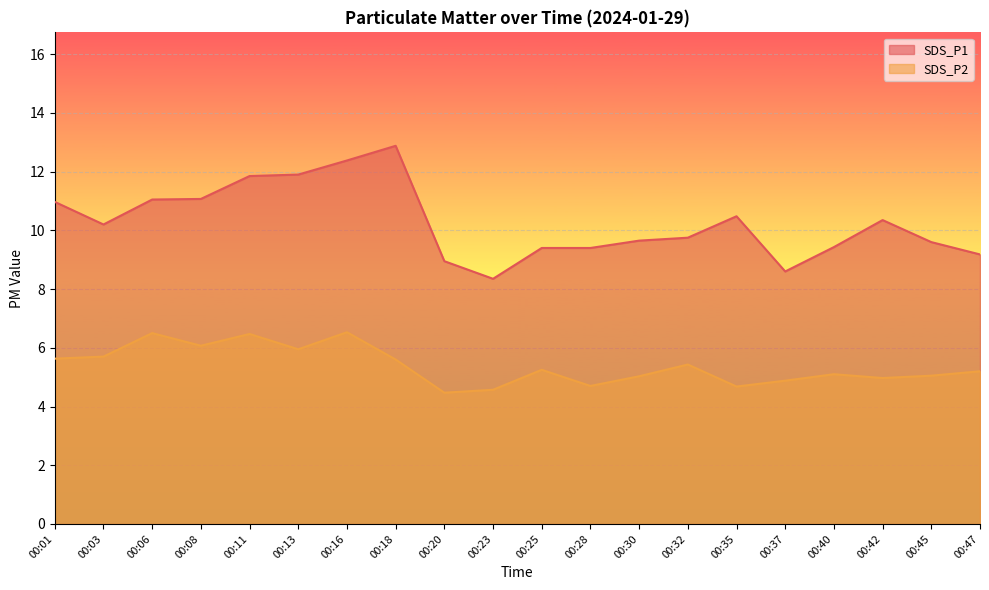

How many data points does each series have?

20